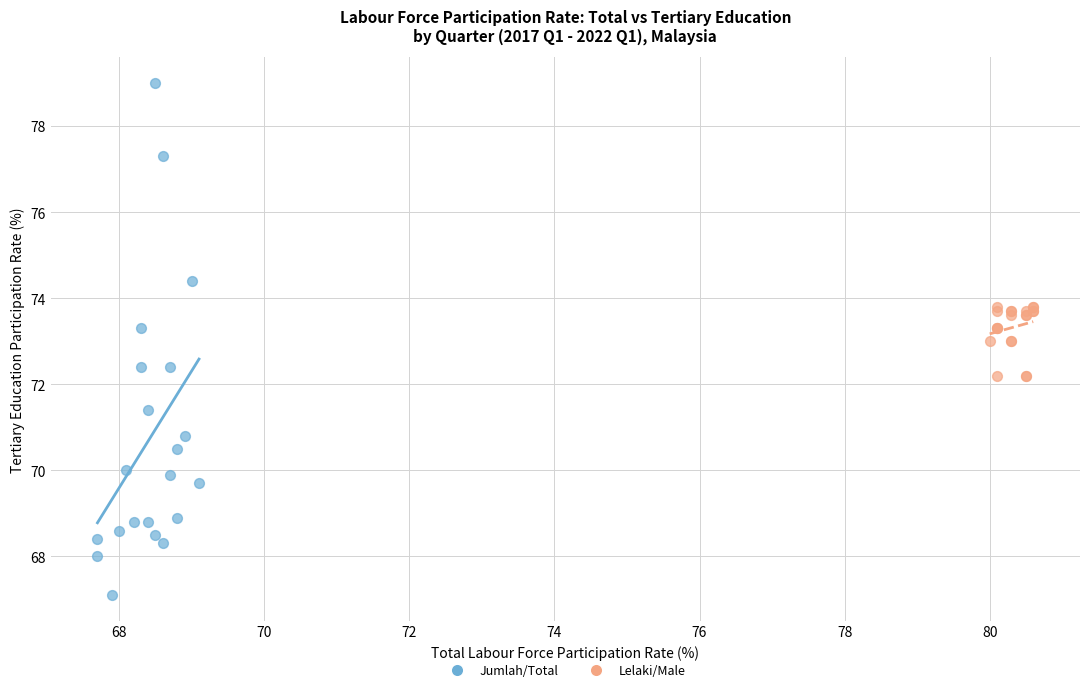

Which series reaches the minimum Y coordinate?

Jumlah/Total